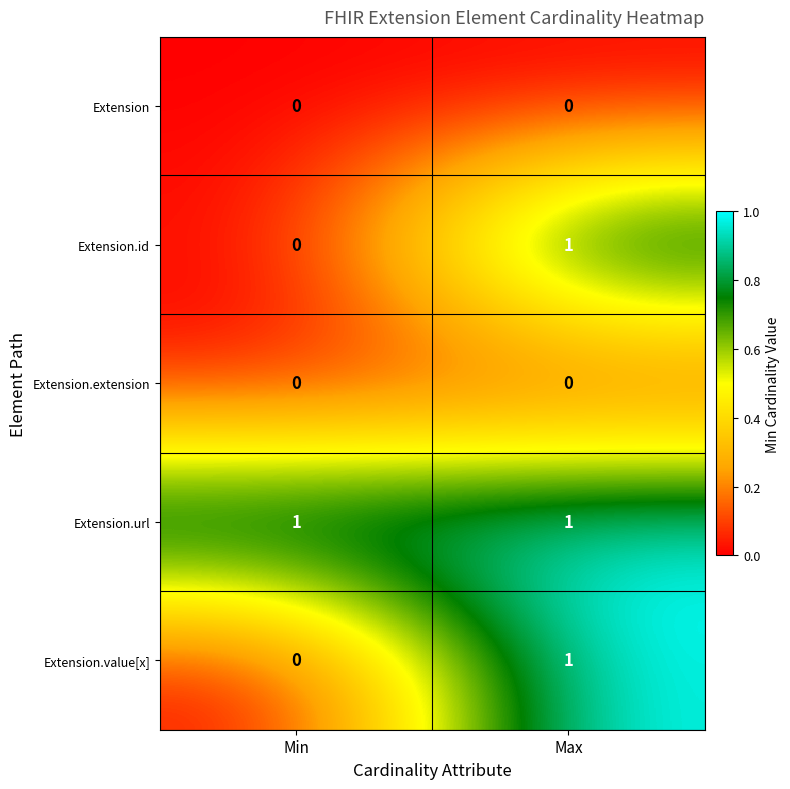

Reading left to right, list all the values displayed in this chart.

Extension: Min=0	Max=0
Extension.id: Min=0	Max=1
Extension.extension: Min=0	Max=0
Extension.url: Min=1	Max=1
Extension.value[x]: Min=0	Max=1